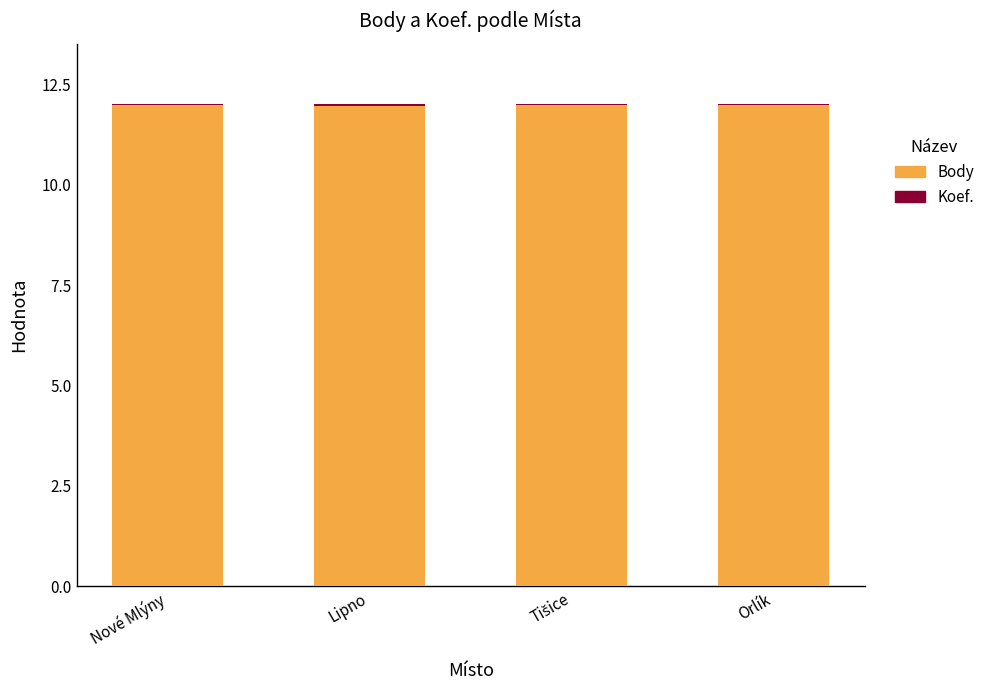

What is the maximum value for Body?

12.0